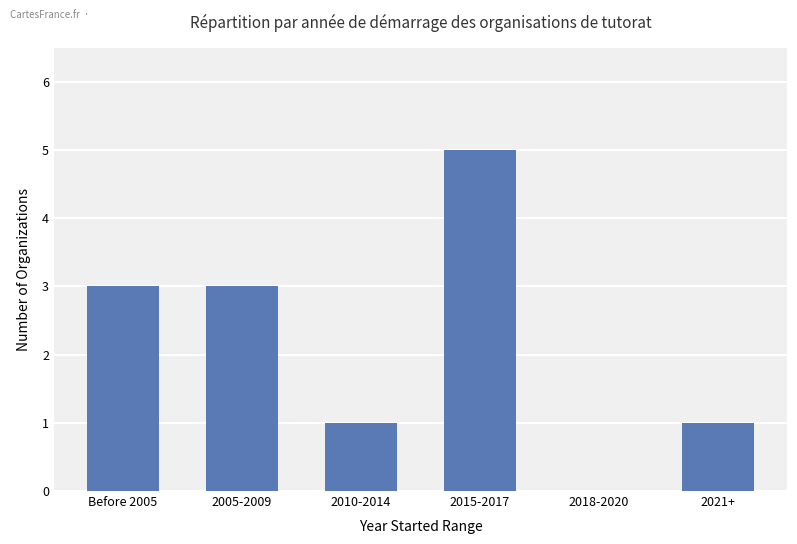

What is the approximate value at 2005-2009?

3